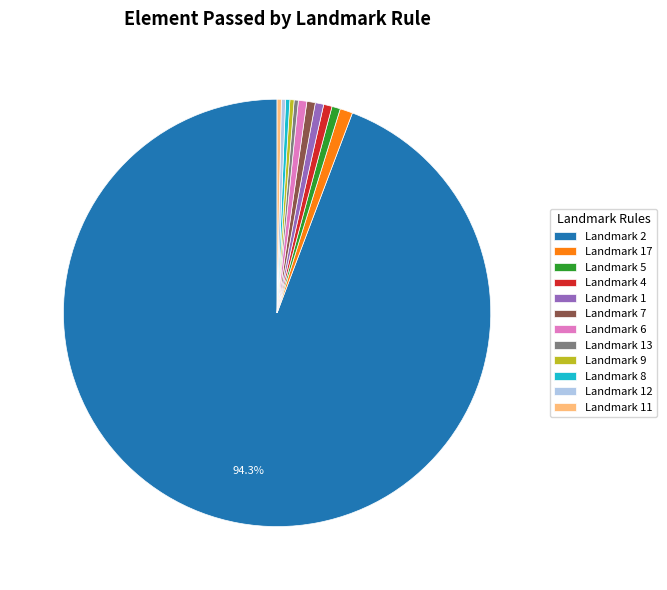

What is the largest slice in the pie chart?

Landmark 2